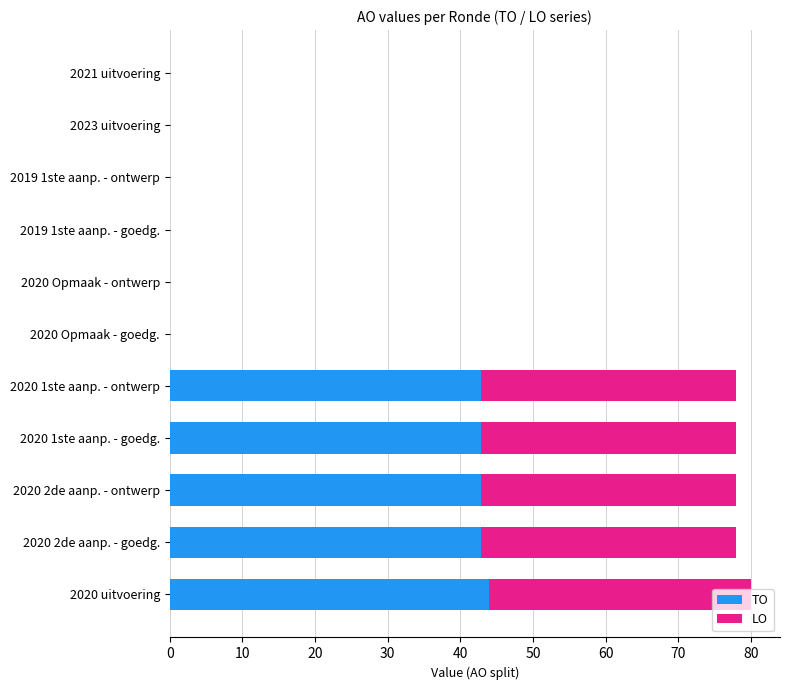

True or false: TO has a value of 25.4 at 2020 Opmaak - goedg..

False